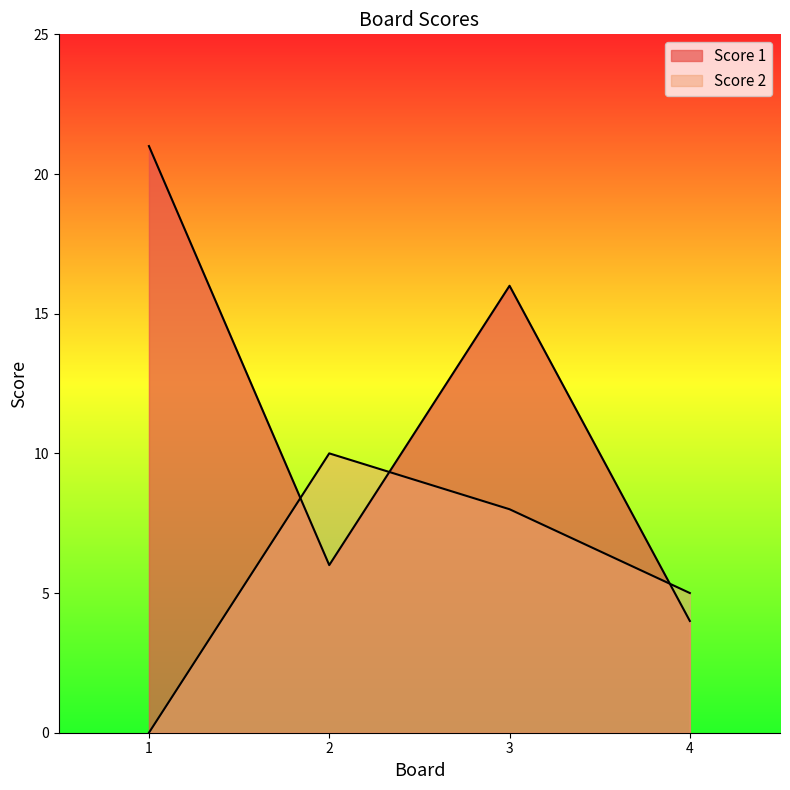

Count the number of data series in this chart.

2